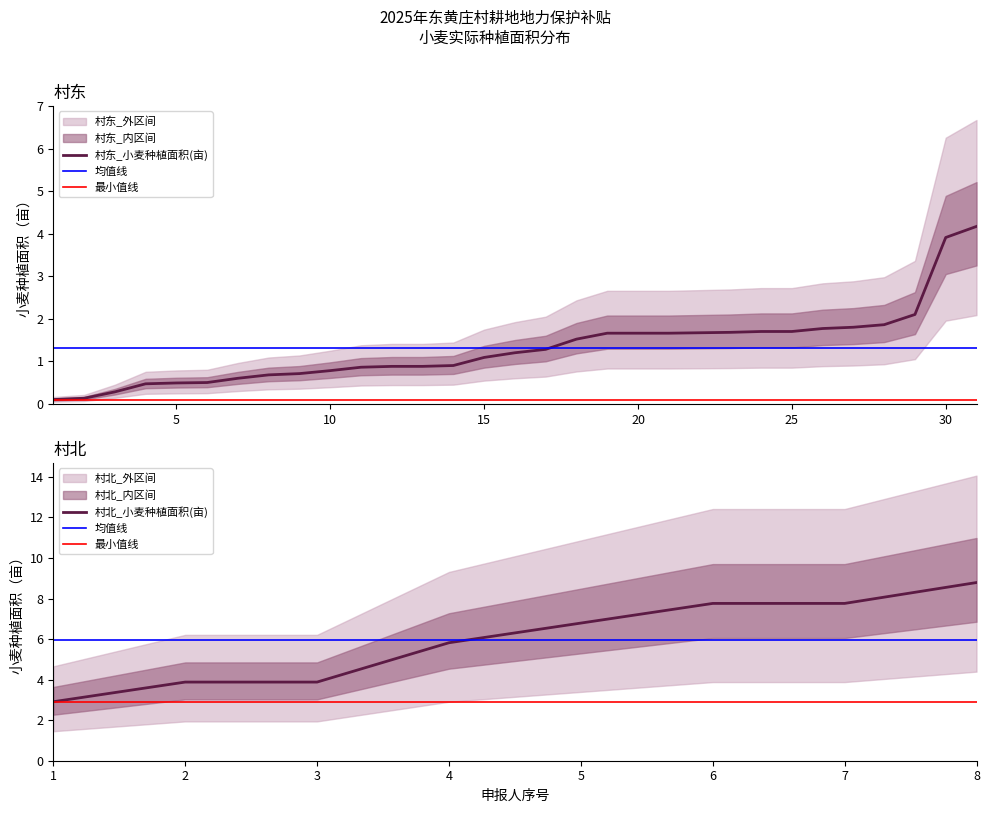

At which label does 村北_小麦种植面积(亩) first exceed 6?

5